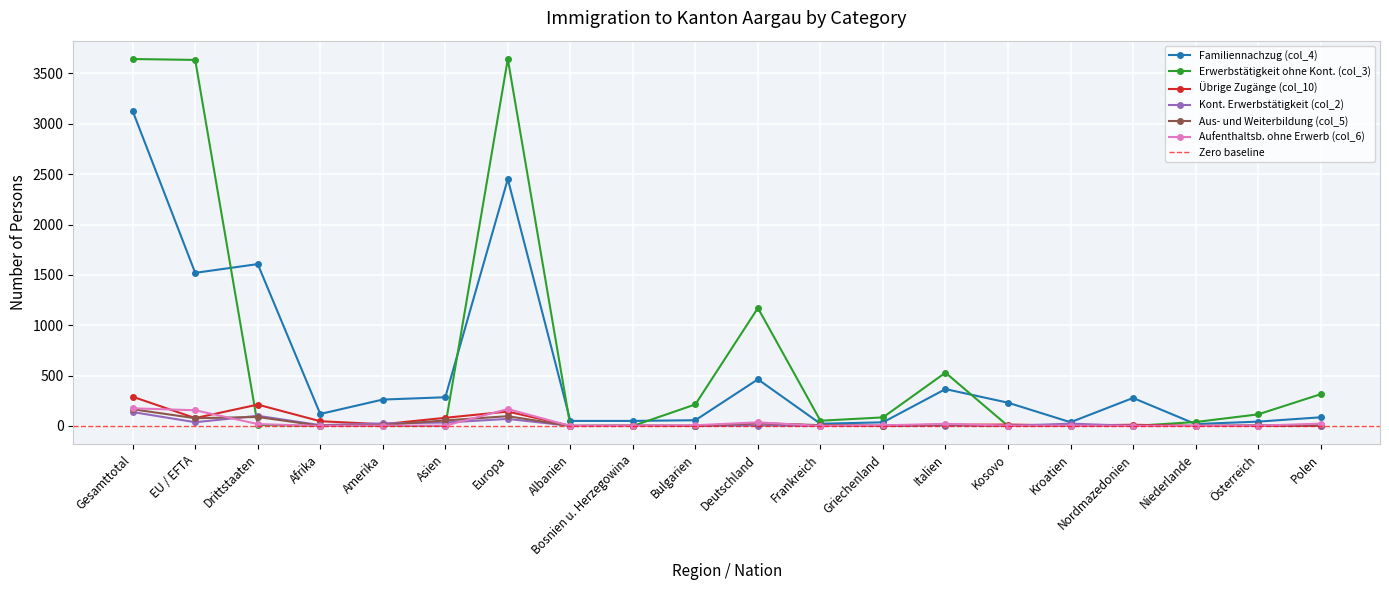

Which has a higher value, EU / EFTA or Griechenland?

EU / EFTA